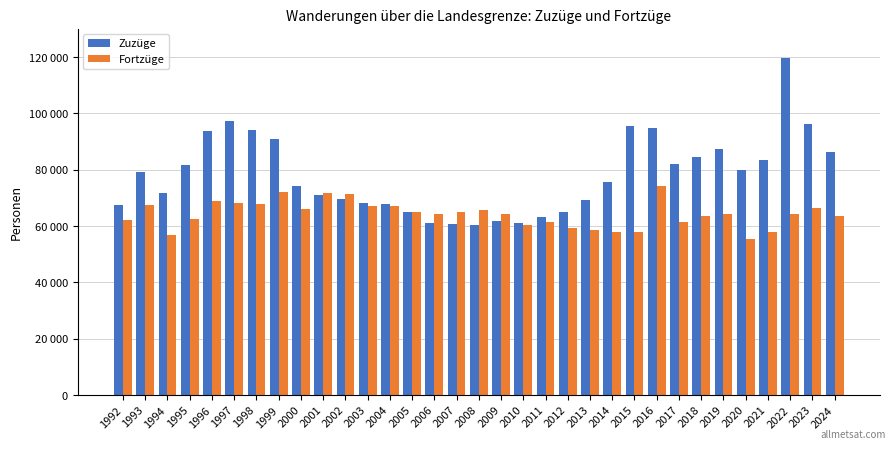

What is the value of the Zuzüge bar at the 1st from the left?

67349